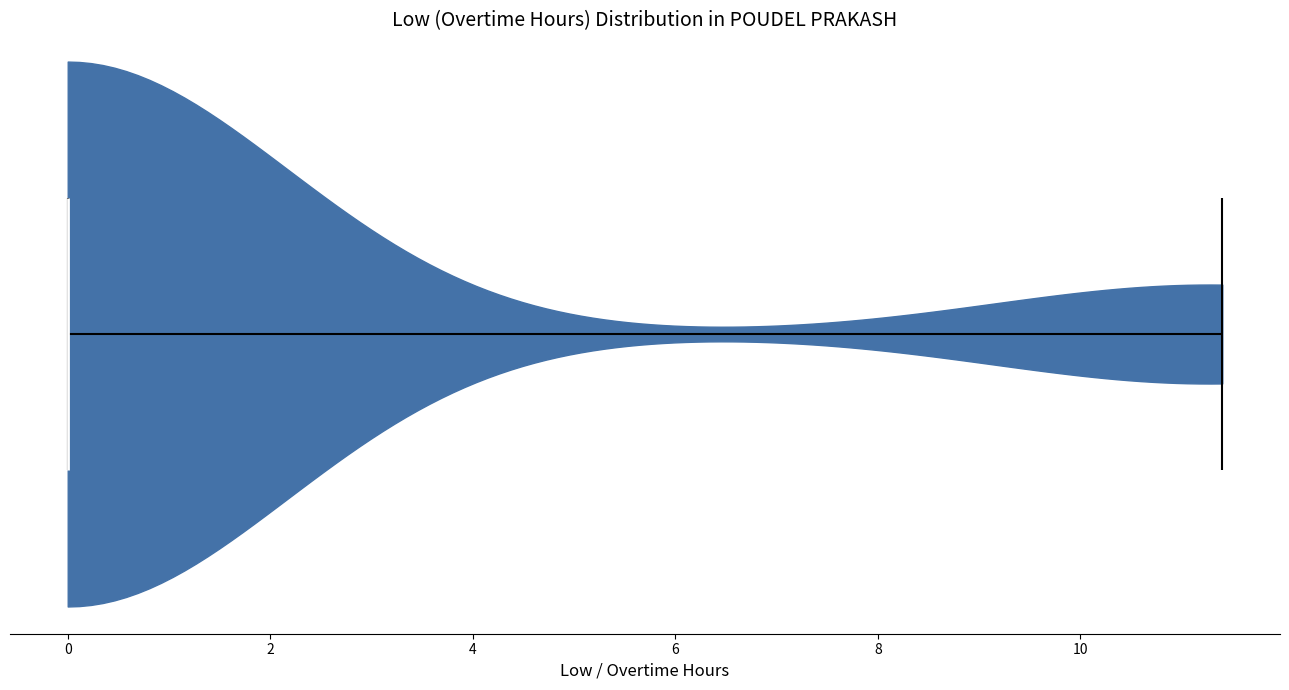

Read this violin plot against the x-axis: where its median line is, and the lowest and highest points the violin reaches. The values are not printed on the chart, so give them approximately, as read against the axis.

median line 0.0, lowest point 0.0, highest point 11.4